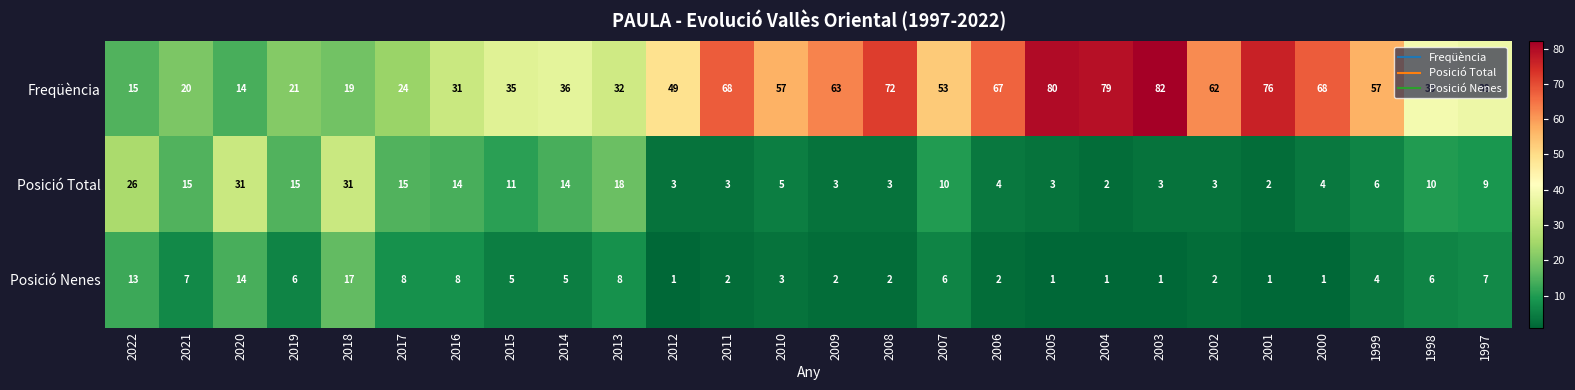

What is the difference between the highest and lowest values at 2016?

23